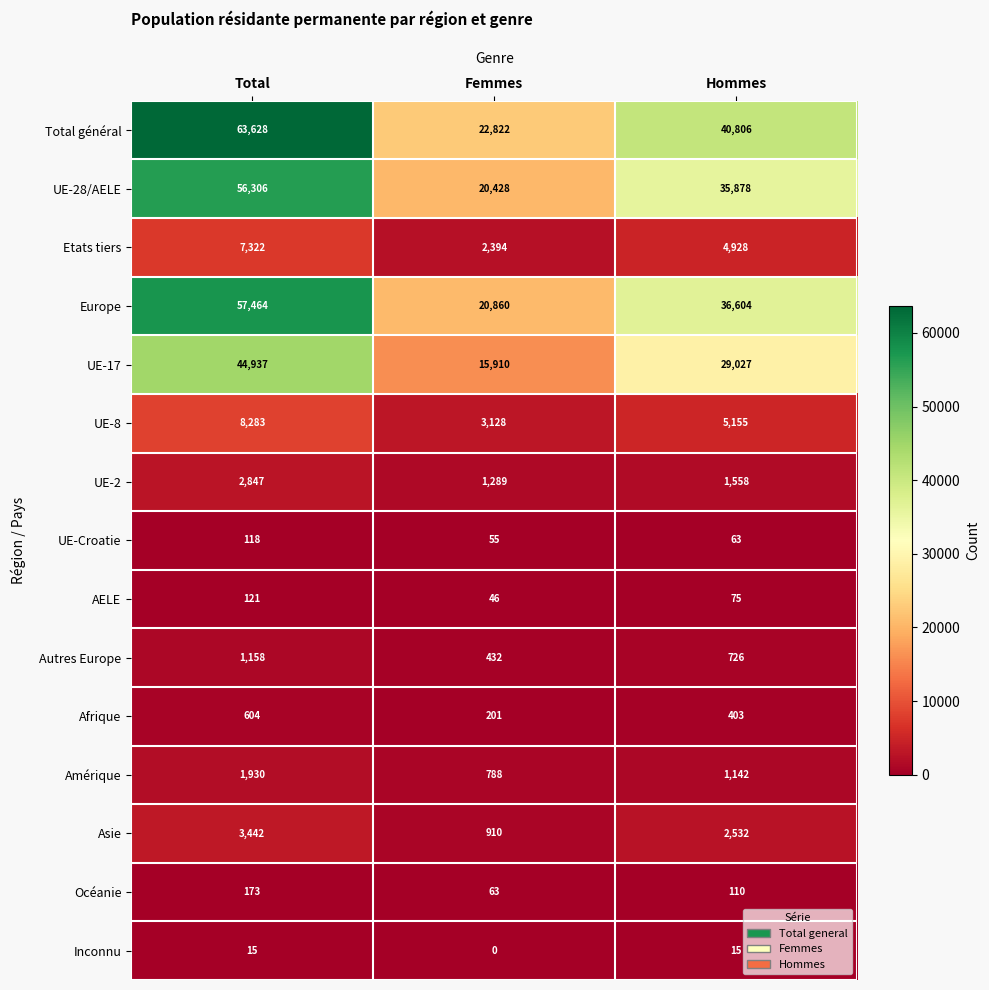

How many UE-8 values are between 3128 and 8283?

3